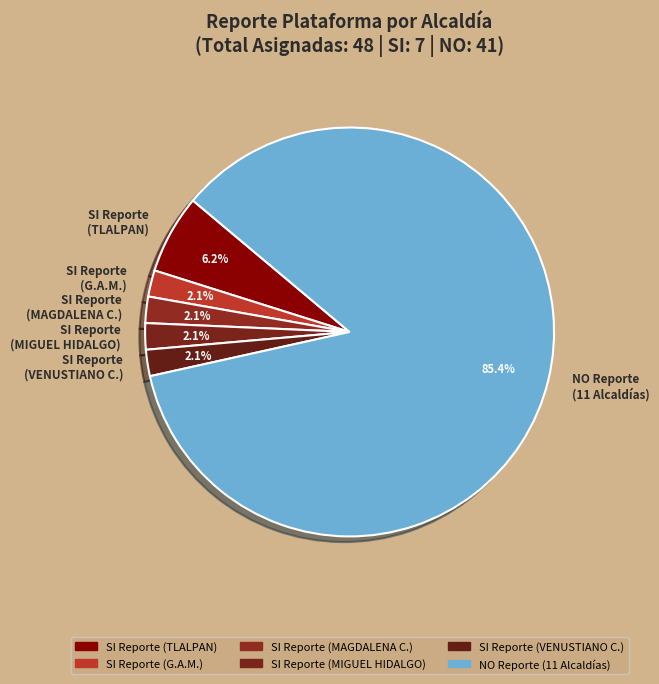

How many segments does this pie chart have?

6